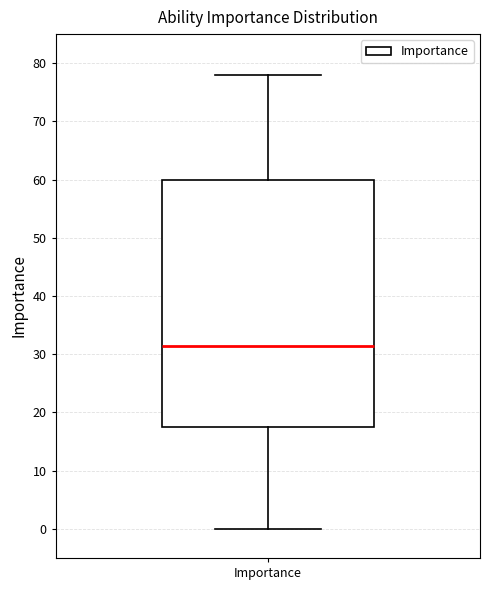

Read this box plot against the y-axis: the position of the median line, the range covered by the box, and the ends of both whiskers. The values are not printed on the chart, so give them approximately, as read against the axis.

median 32, box 18 to 60, whiskers 0 to 78